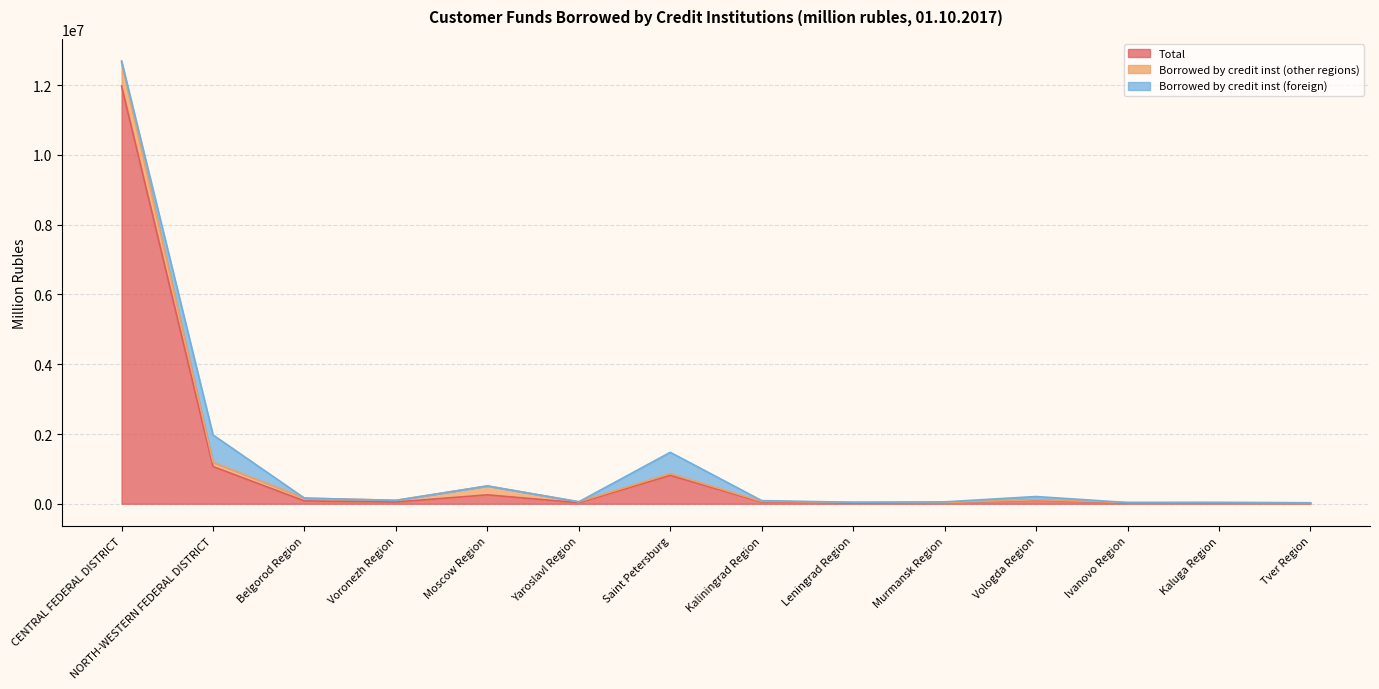

True or false: Borrowed by credit inst (other regions) has more than 0 points higher than both neighbors.

True